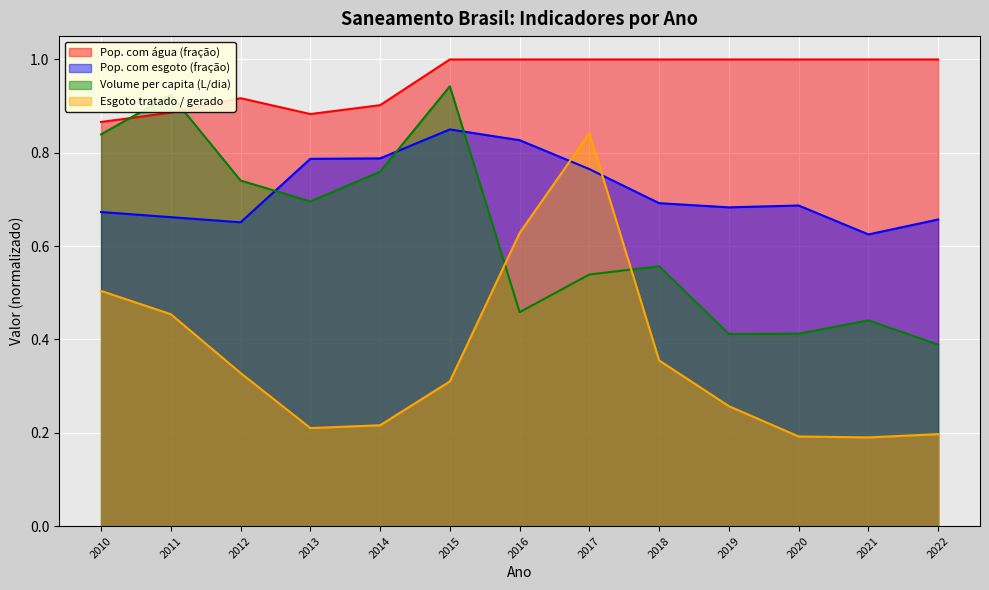

Does the chart display data point markers on the line(s)?

No